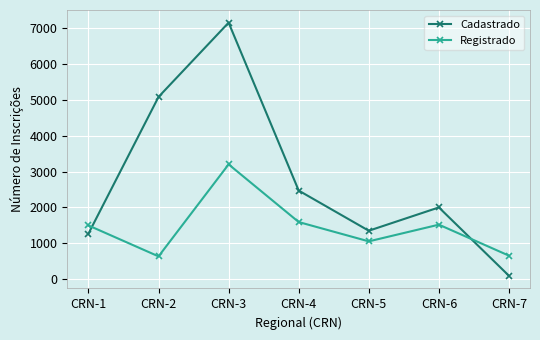

Which category has the highest value in the Registrado series?

CRN-3